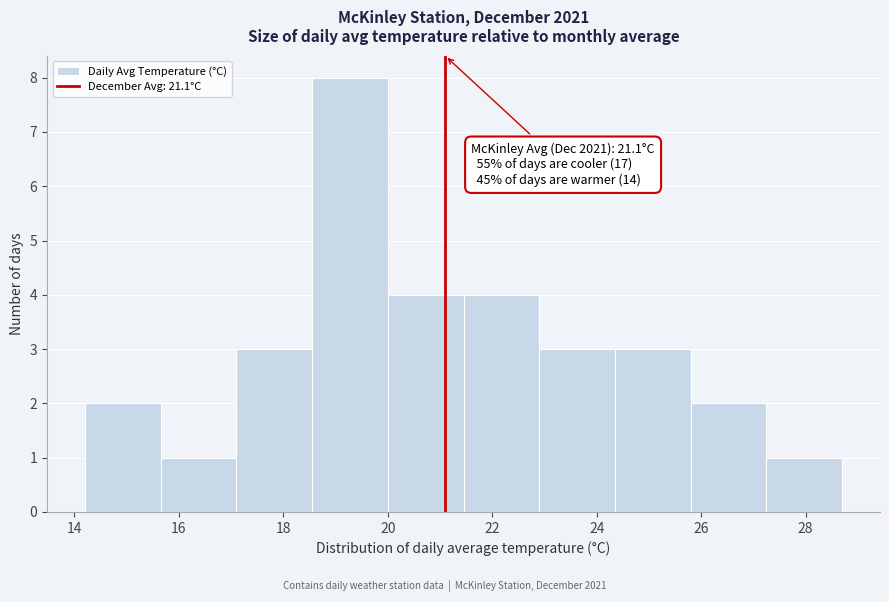

Which range on the x-axis has the tallest bar?

18.55 to 20.00